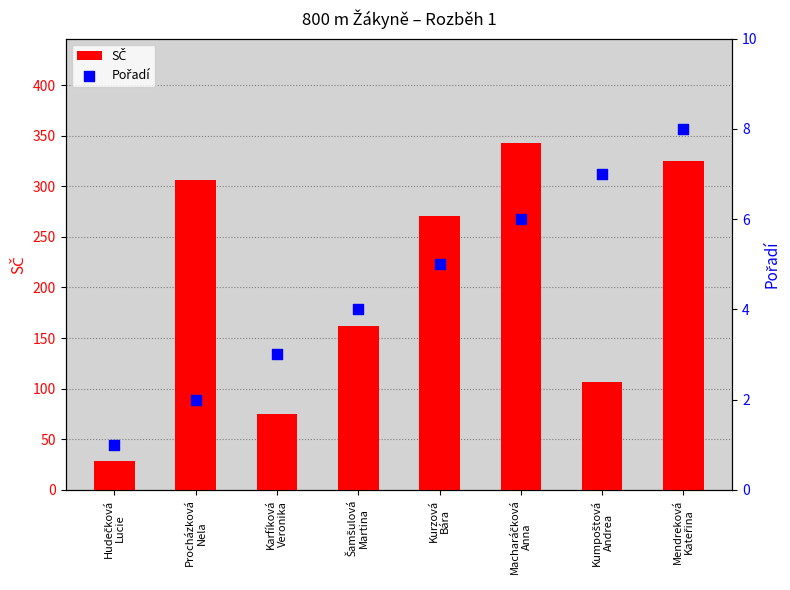

What is the total value across all series at Macharáčková
Anna?

349